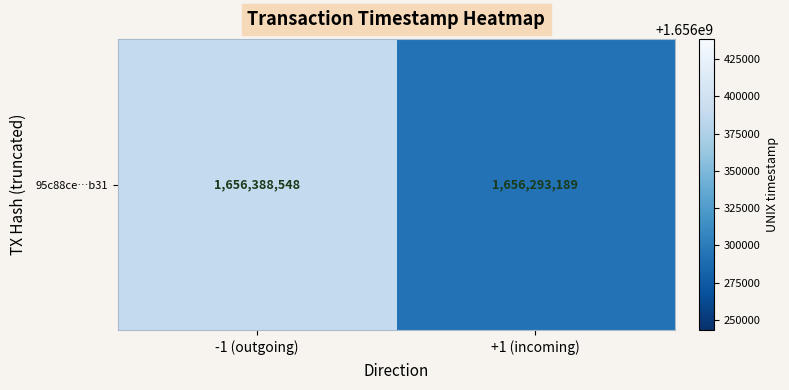

Approximately how many times larger is the value at +1 (incoming) compared to -1 (outgoing)?

1.0